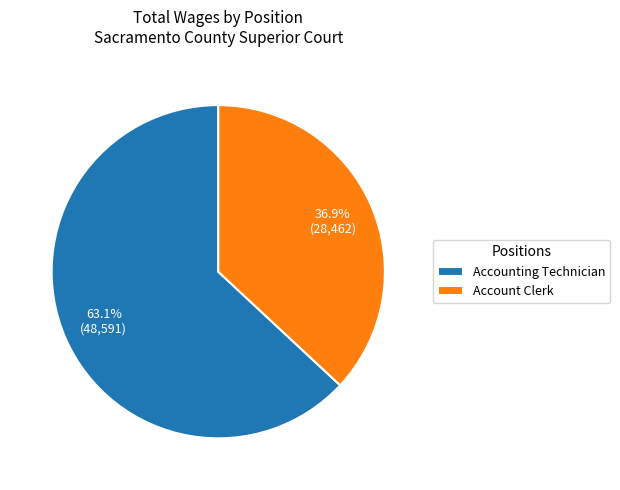

To the nearest percent, what portion does Accounting Technician represent?

63%